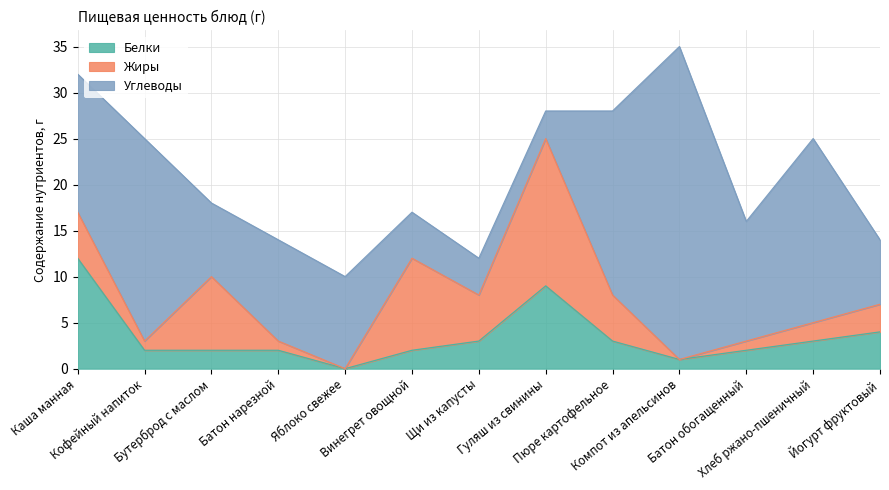

Is the value of Углеводы at Щи из капусты greater than the value of Жиры at Йогурт фруктовый?

Yes